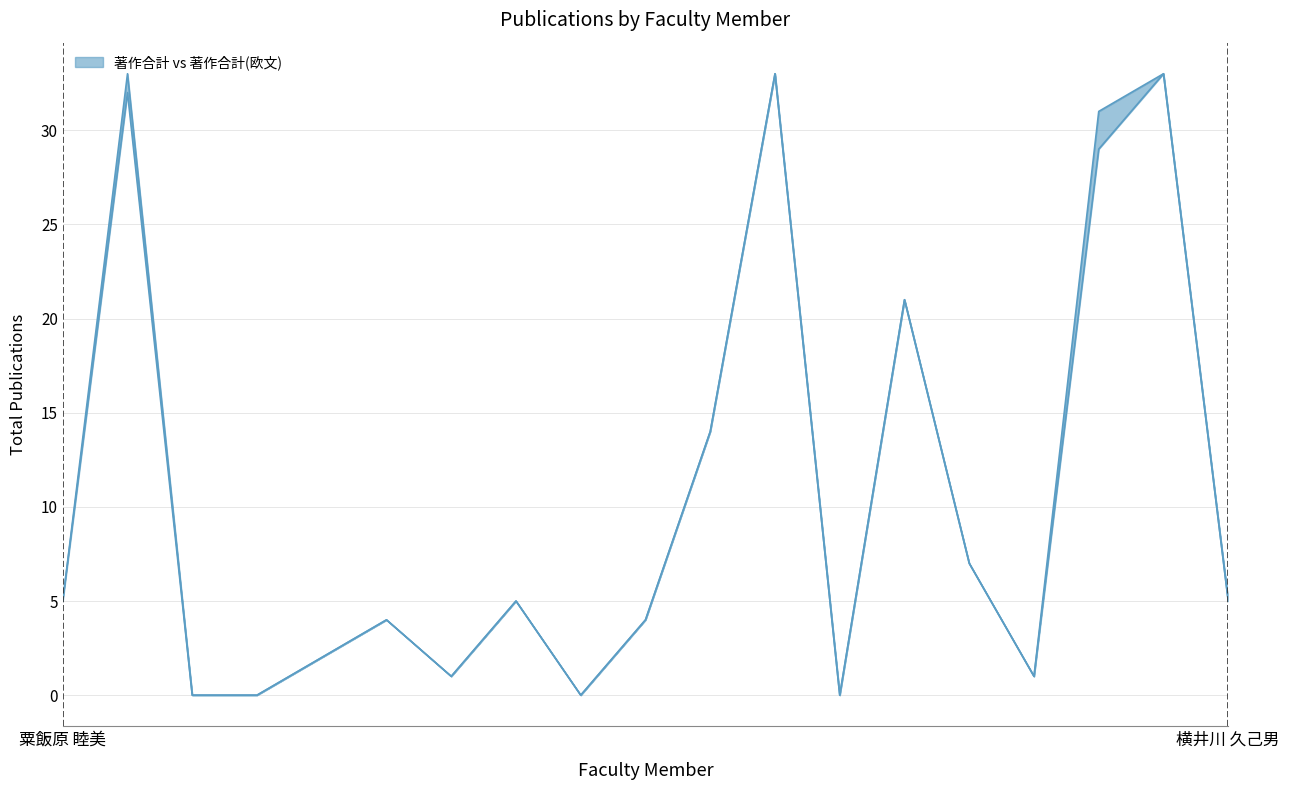

What are all the series names shown in the legend?

著作合計, 著作合計(欧文)